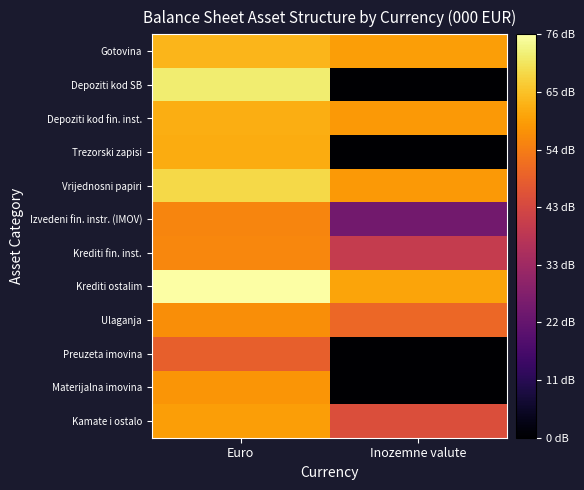

Between Inozemne valute and Euro, which is larger?

Euro